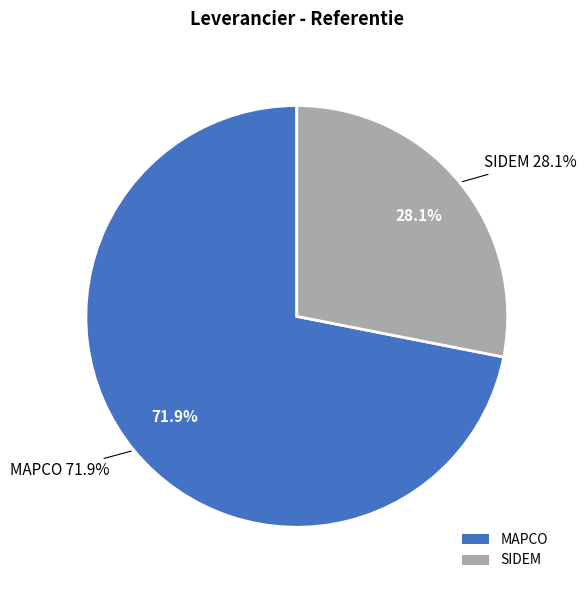

To the nearest percent, what percentage of the pie is SIDEM?

28%